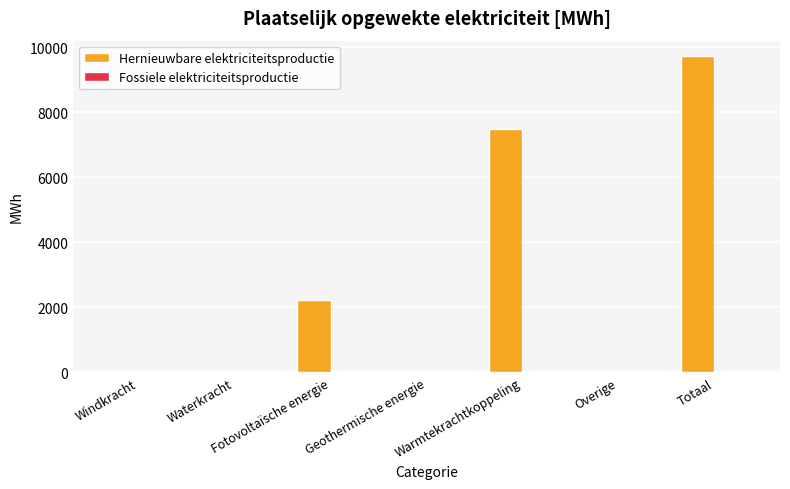

Which category has the highest value across all series?

Totaal